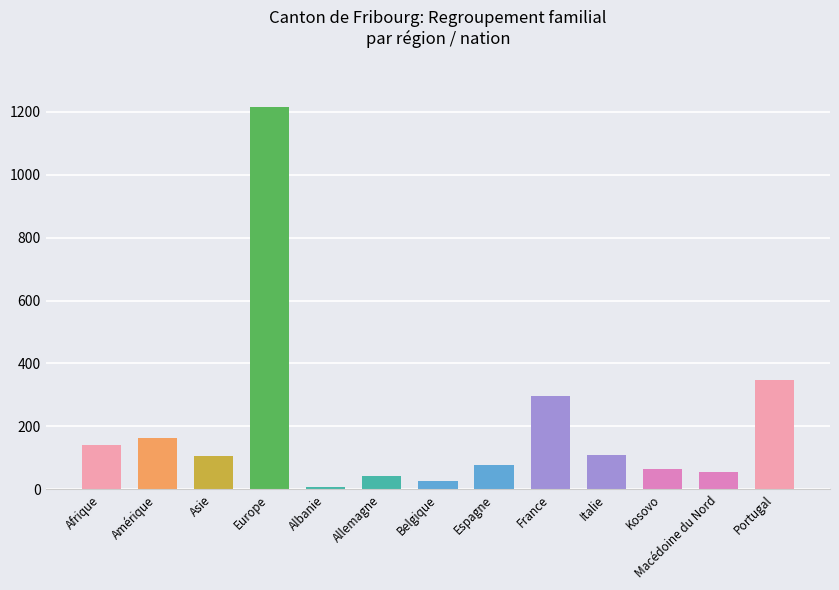

The chart shows a value of 62 at Amérique. True or false?

False